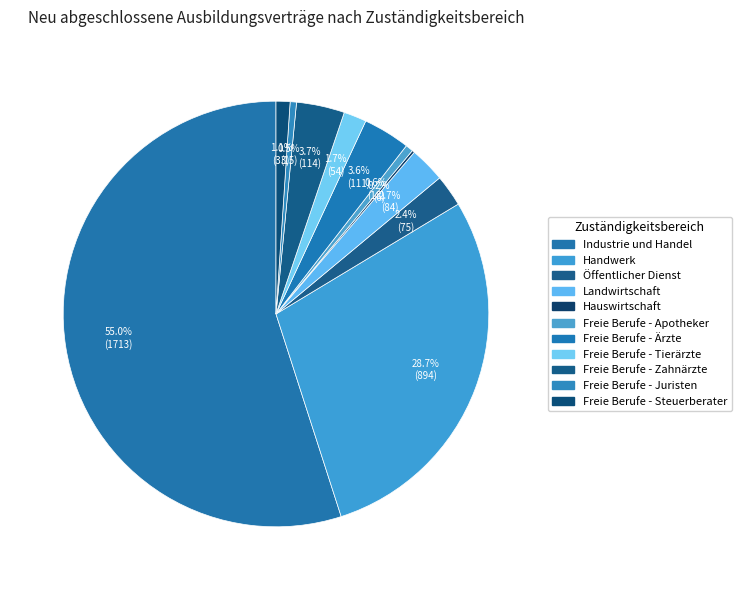

What percentage is the Freie Berufe - Apotheker slice, to the nearest percent?

1%